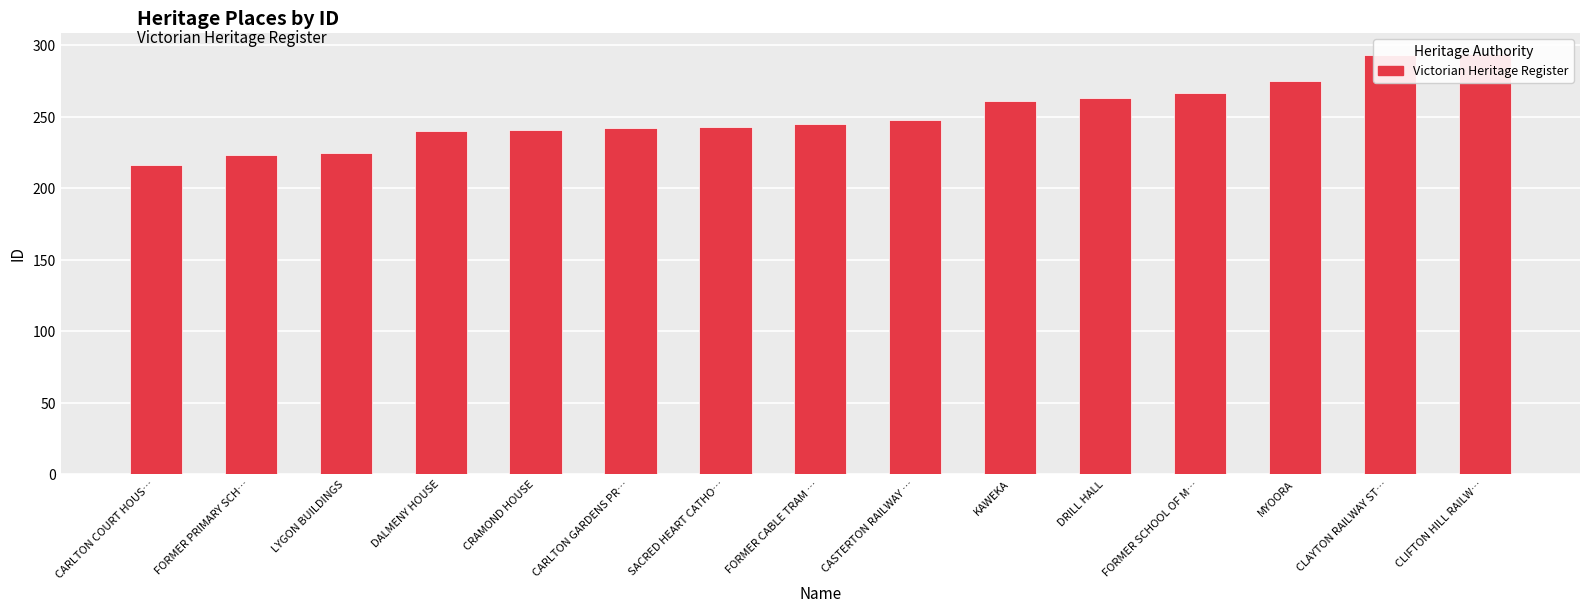

Approximately how many times larger is the value at CARLTON GARDENS PR… compared to CRAMOND HOUSE?

1.0